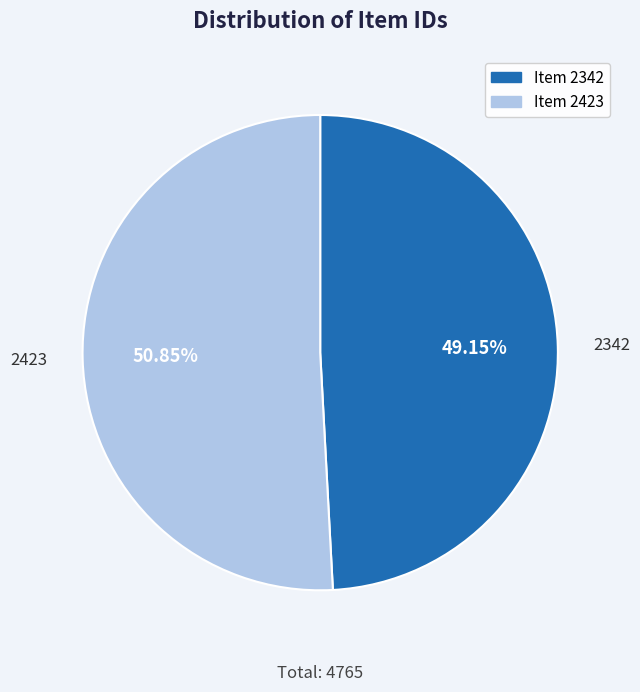

Rank the categories by value from highest to lowest.

2423, 2342